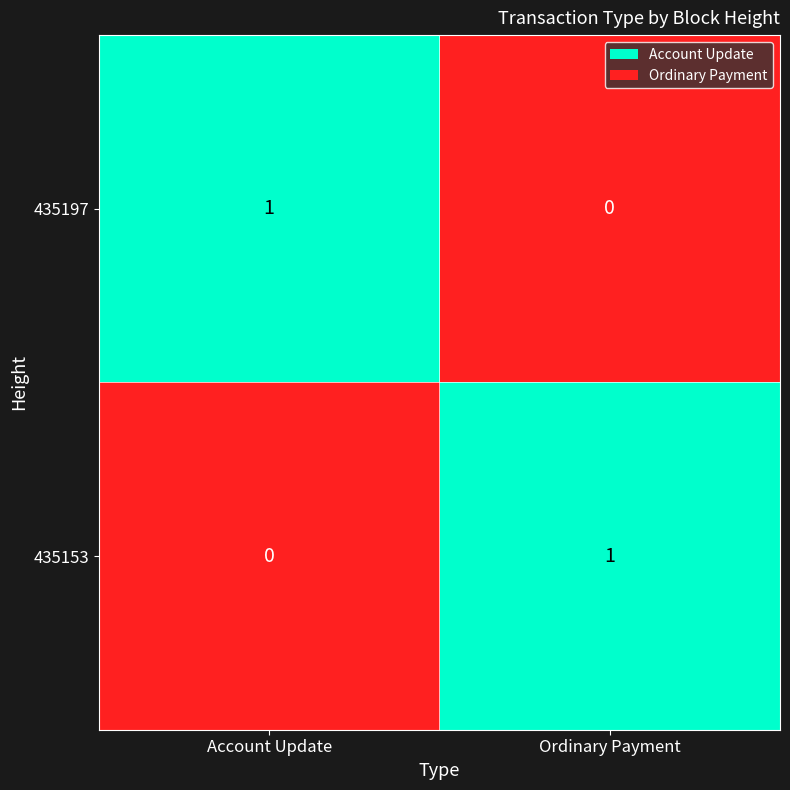

What is the difference between the highest and lowest values at Ordinary Payment?

1